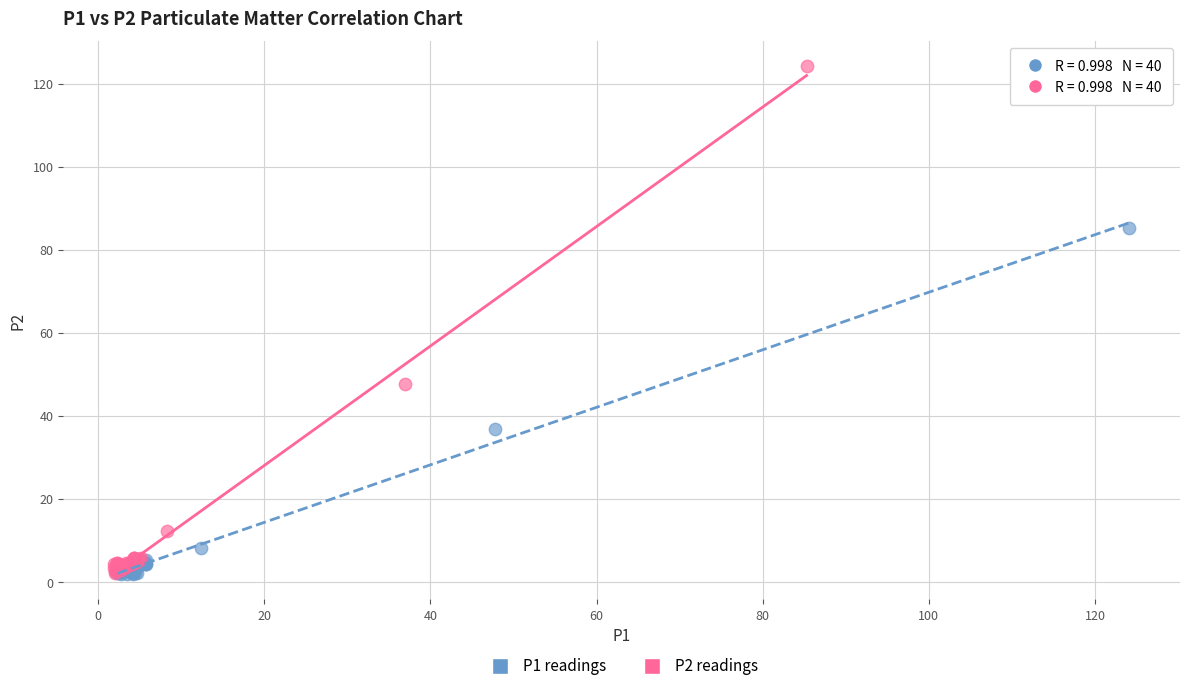

Which series has the largest Y range (max minus min)?

P2 readings